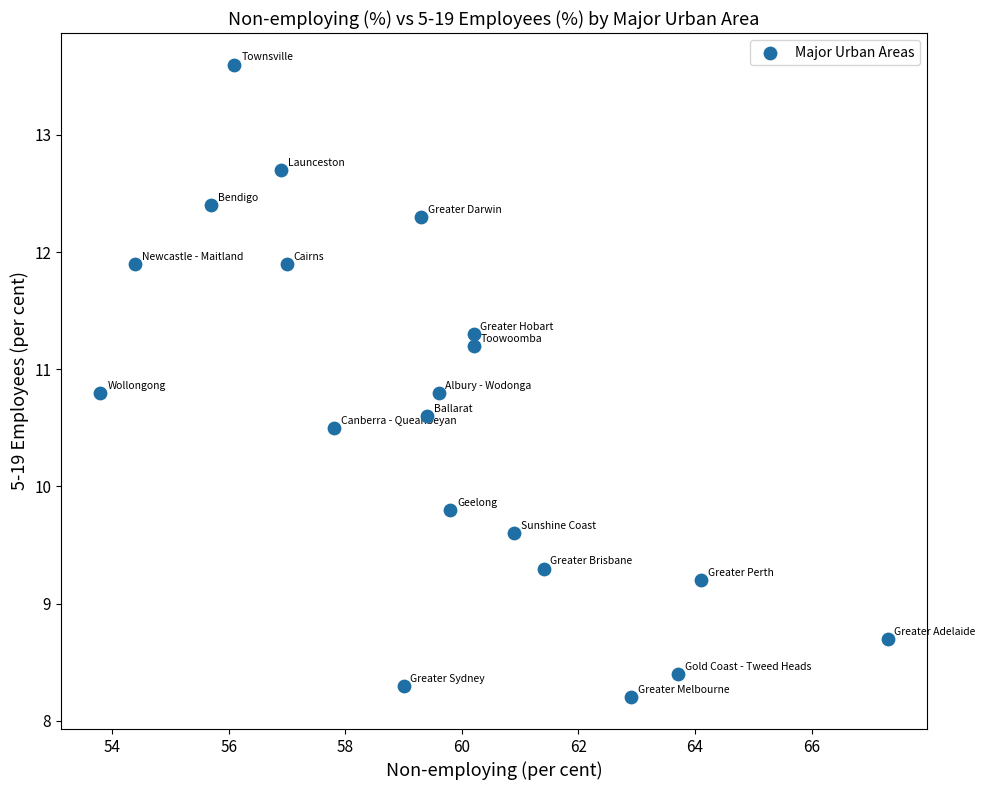

What Y value in the scatter plot is closest to 10?

9.8